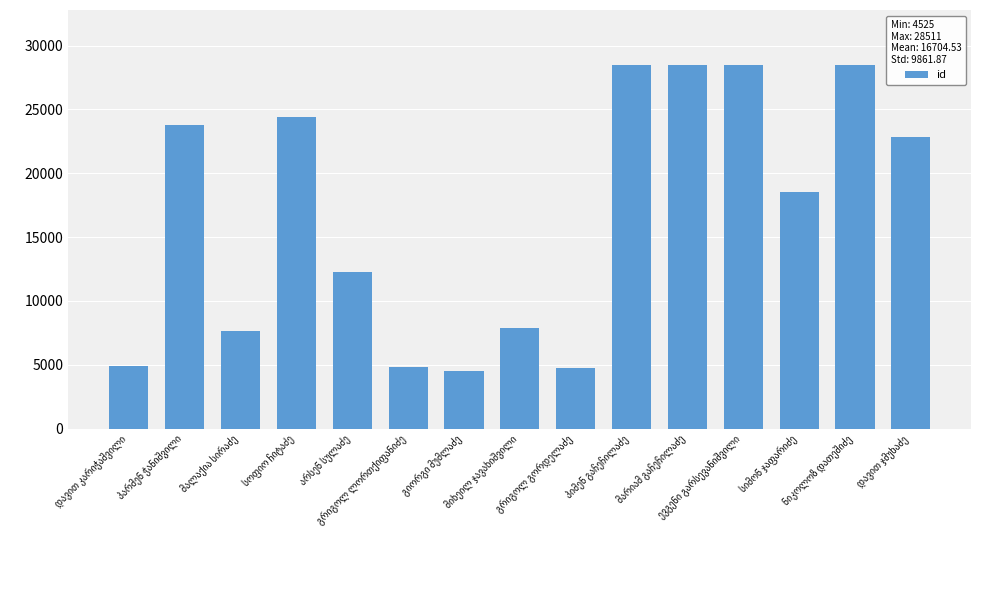

What is the minimum value shown in the chart?

4525